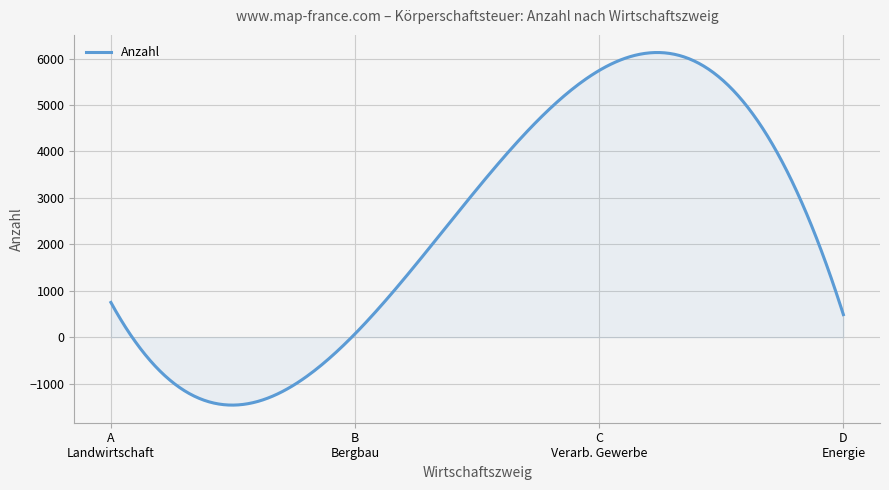

What is the smallest value displayed?

-1460.7